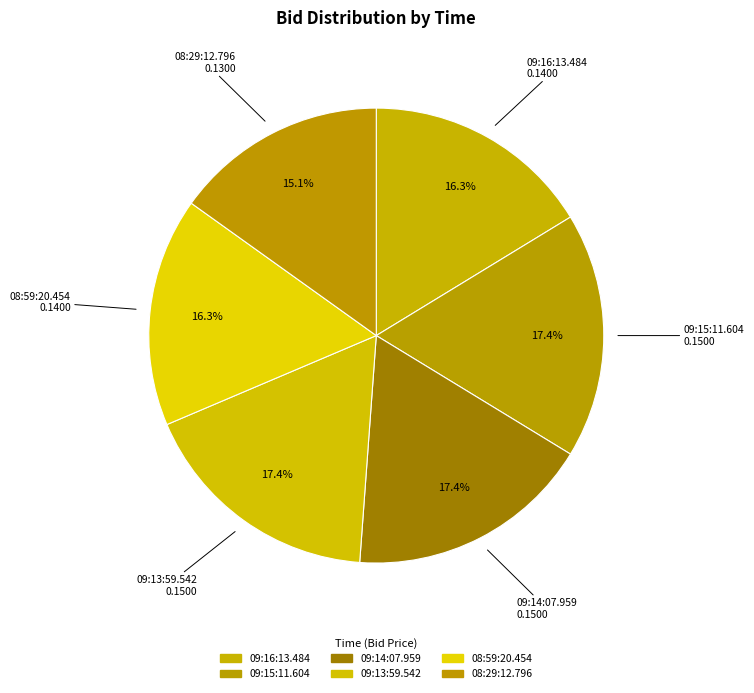

Rank the categories by value from lowest to highest.

08:29:12.796, 09:16:13.484, 08:59:20.454, 09:15:11.604, 09:14:07.959, 09:13:59.542